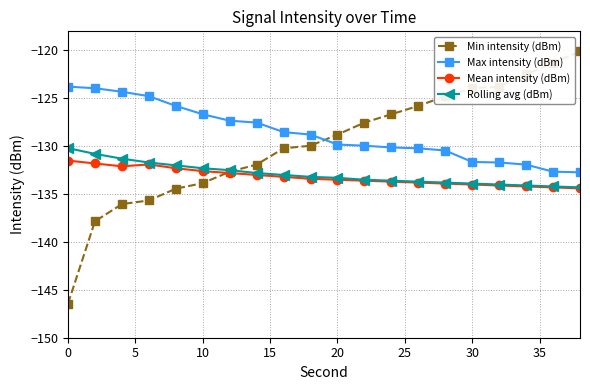

How many intersections are there between Rolling avg (dBm) and Min intensity (dBm)?

1